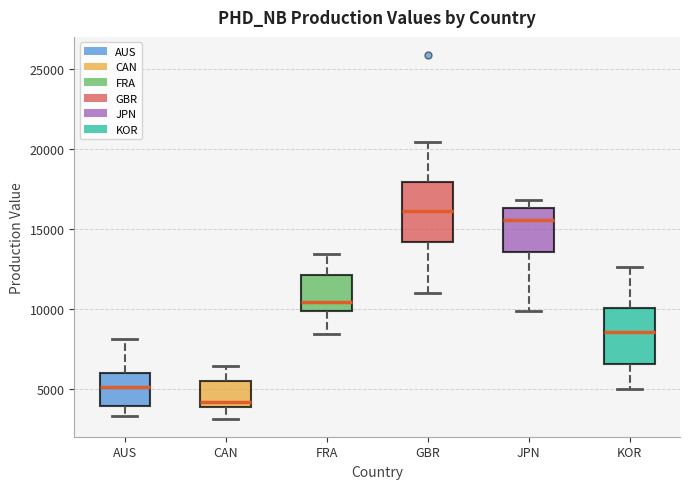

Reading left to right, transcribe this box plot: for each box, give where its median line is, the range the box spans, and where its two whiskers end, as read against the y-axis. The values are not printed on the chart, so give them approximately, as read against the axis.

AUS: median 5000, box 4000 to 6000, whiskers 3500 to 8000
CAN: median 4000 (just above the box's lower edge), box 4000 to 5500, whiskers 3000 to 6500
FRA: median 10500, box 10000 to 12000, whiskers 8500 to 13500
GBR: median 16000, box 14000 to 18000, whiskers 11000 to 20500
JPN: median 15500, box 13500 to 16500, whiskers 10000 to 17000
KOR: median 8500, box 6500 to 10000, whiskers 5000 to 12500